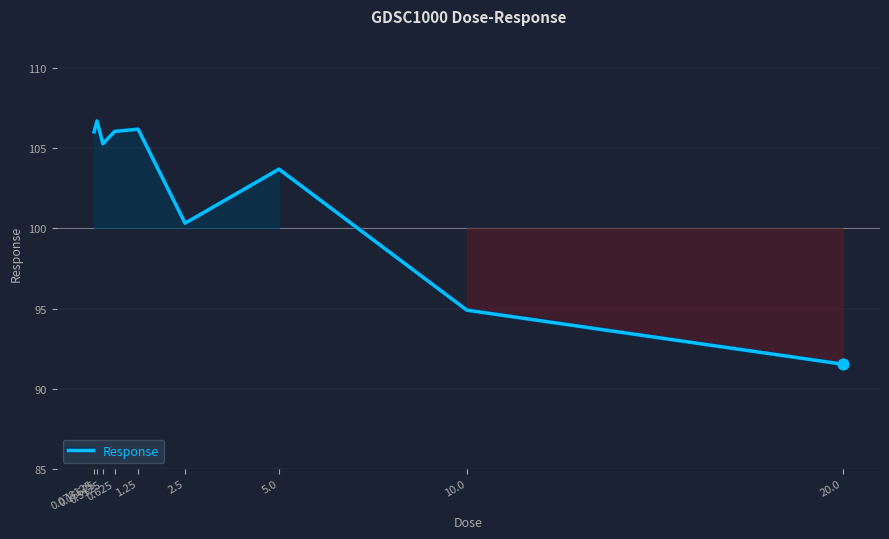

What is the change in value from 1.25 to 5.0?

-2.5